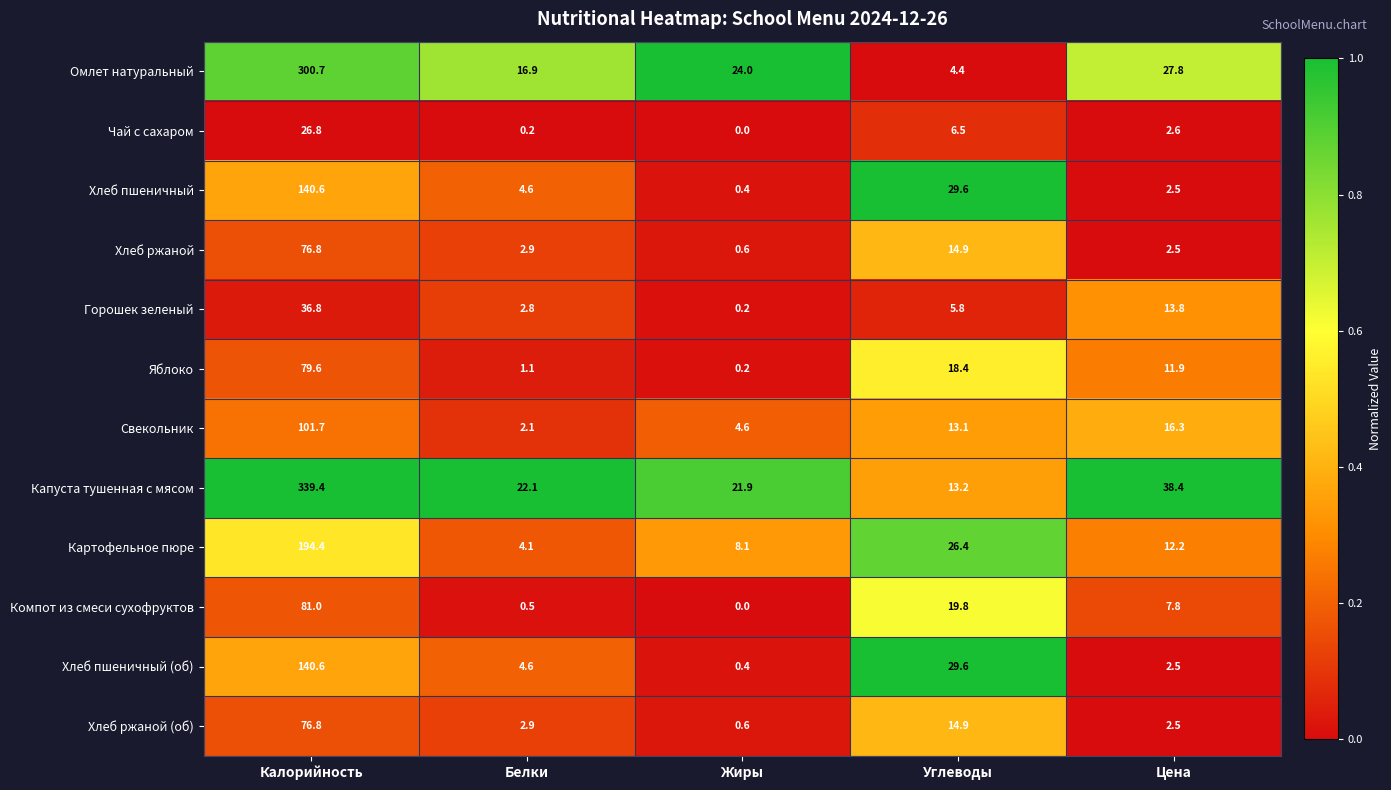

Which series has the largest range (max minus min)?

Капуста тушенная с мясом